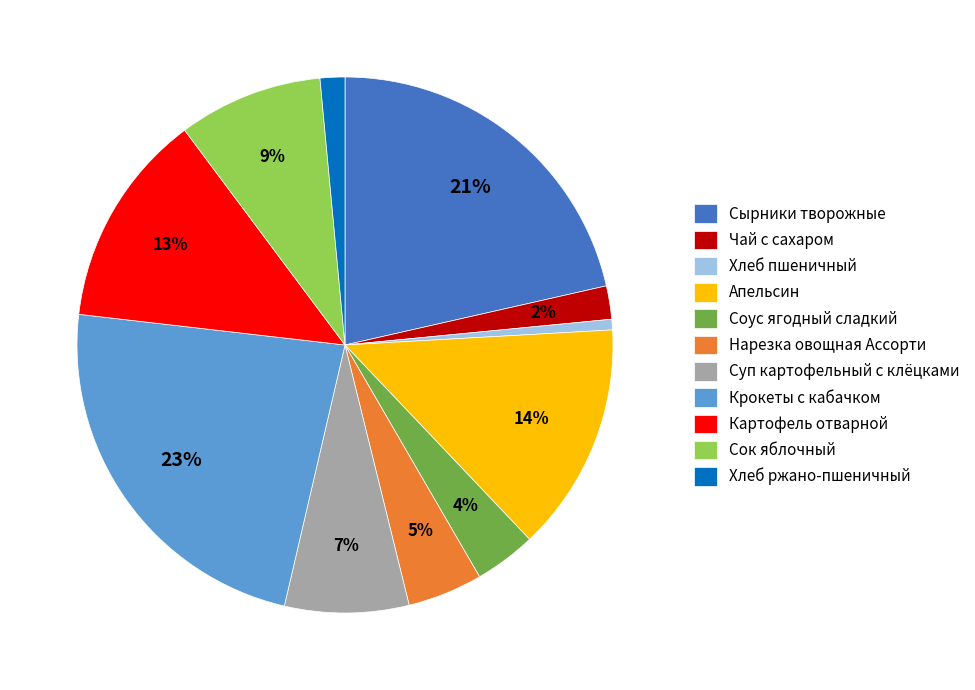

Approximately how many times larger is the value at Хлеб ржано-пшеничный compared to Картофель отварной?

0.1